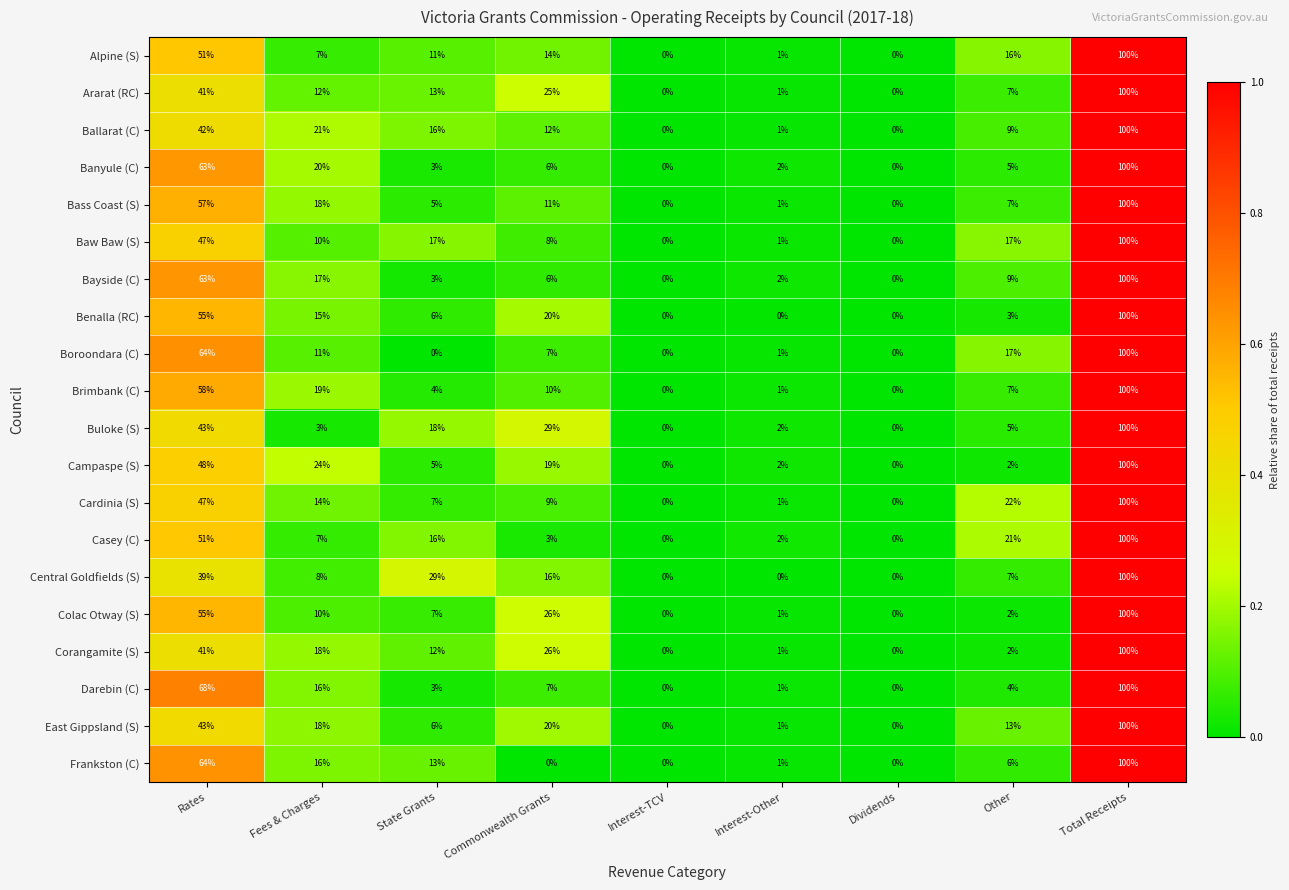

At which label is Benalla (RC) closest to 50?

Rates